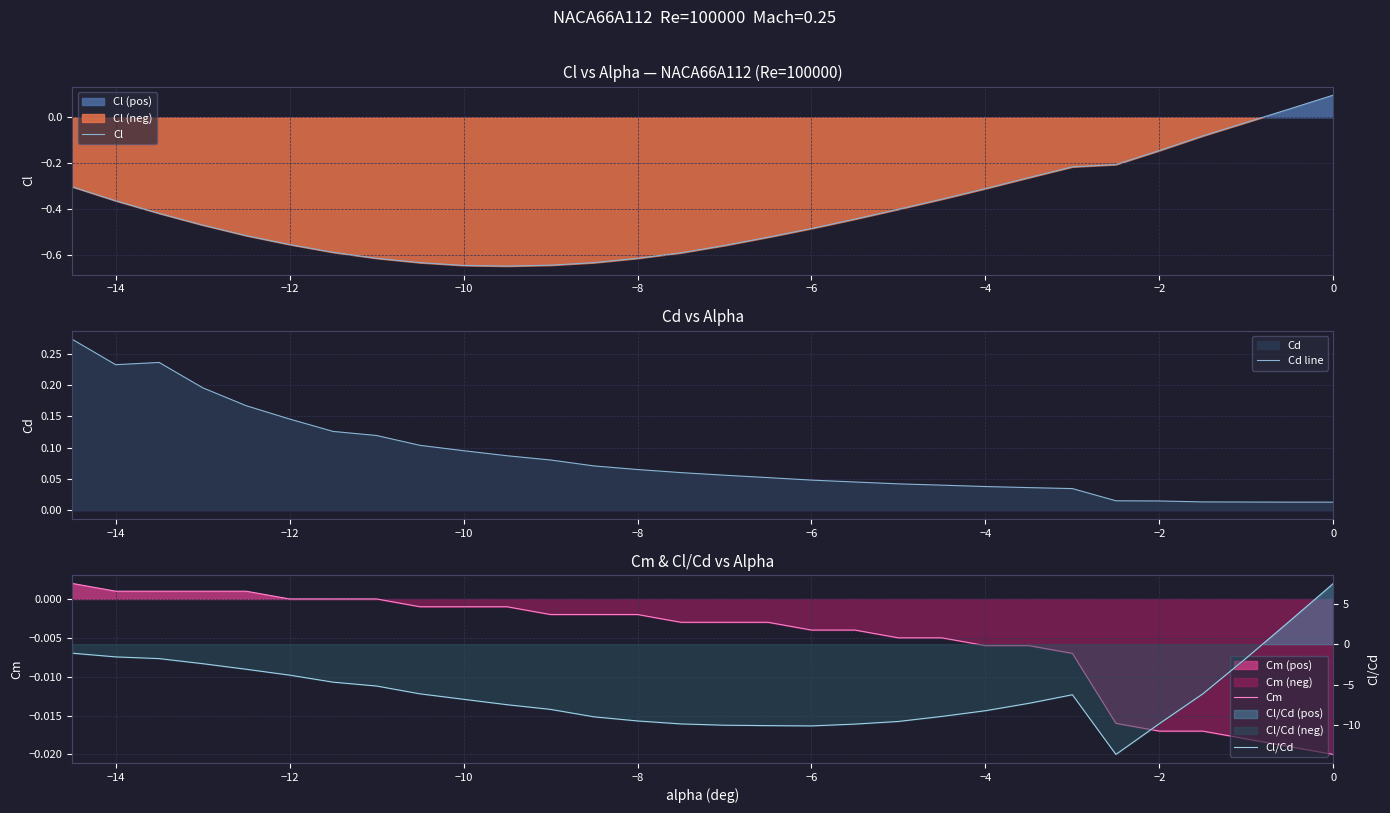

Does the chart have visible grid lines?

Yes